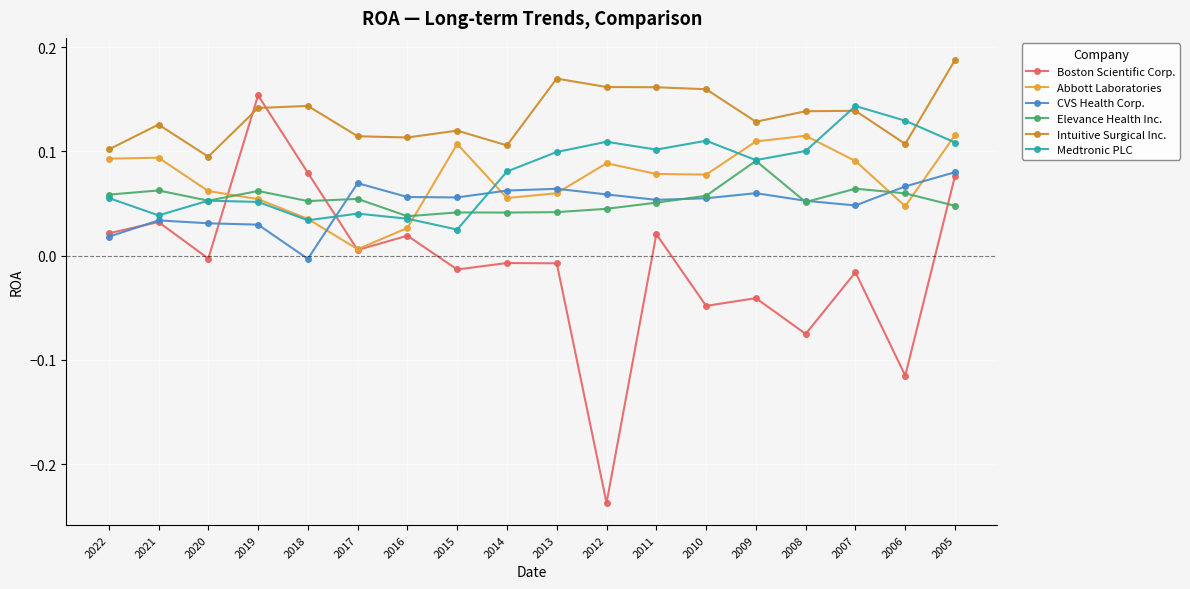

How many categories are shown in the chart?

18